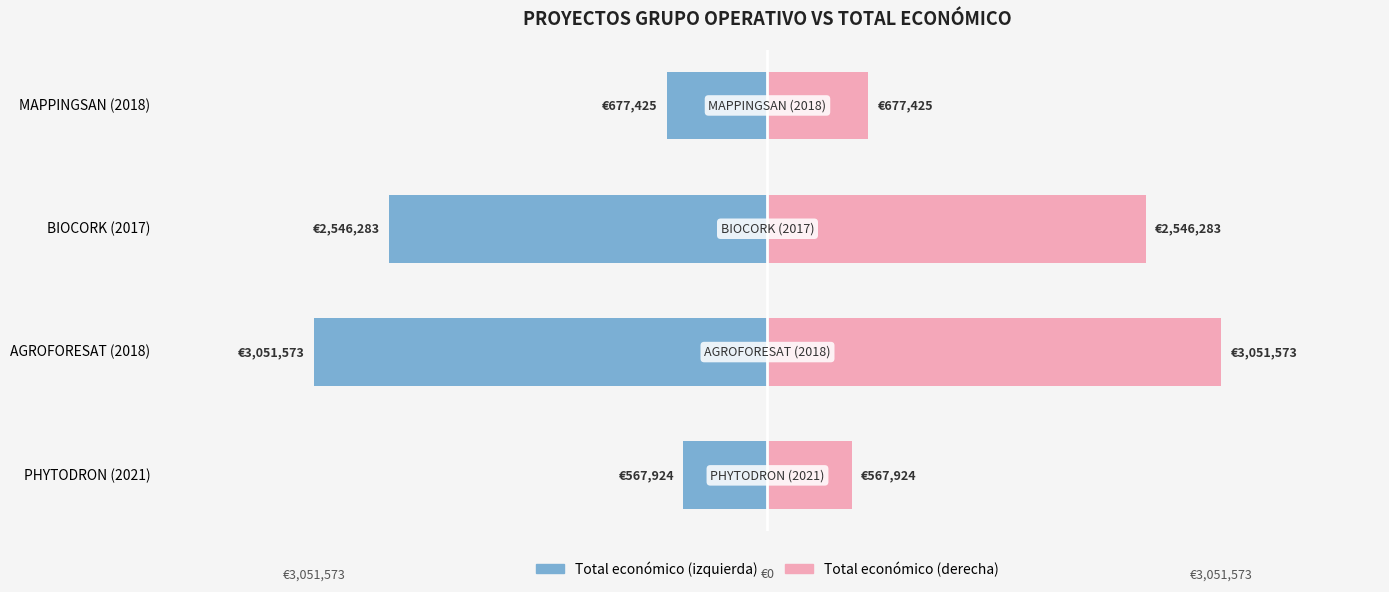

What is the value of the Total económico (izquierda) bar at the 4th from the left?

-677425